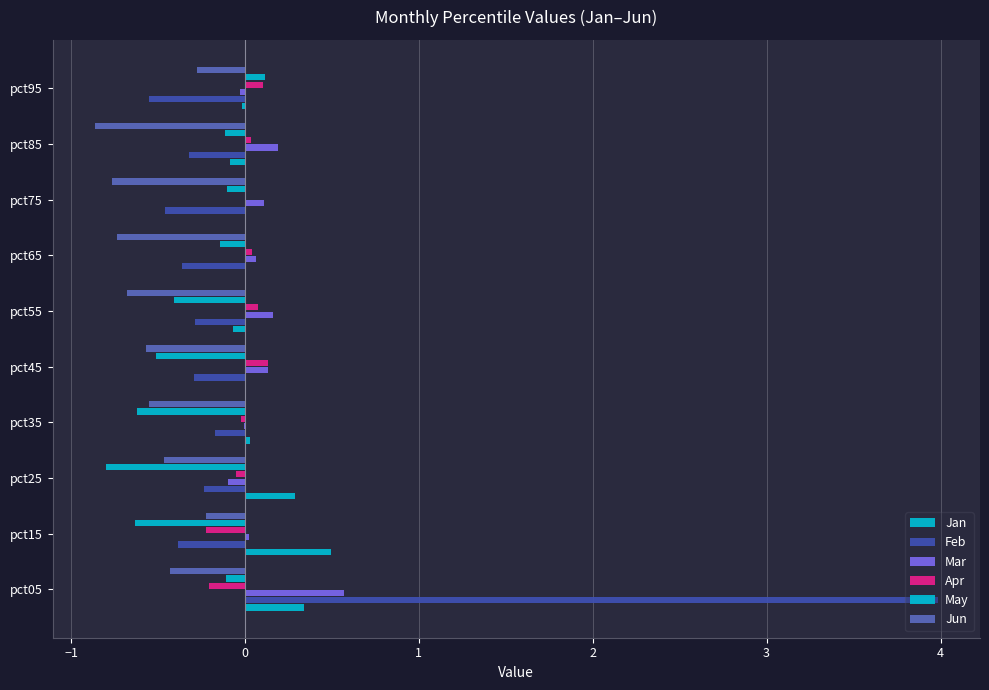

How many distinct data groups are displayed?

6